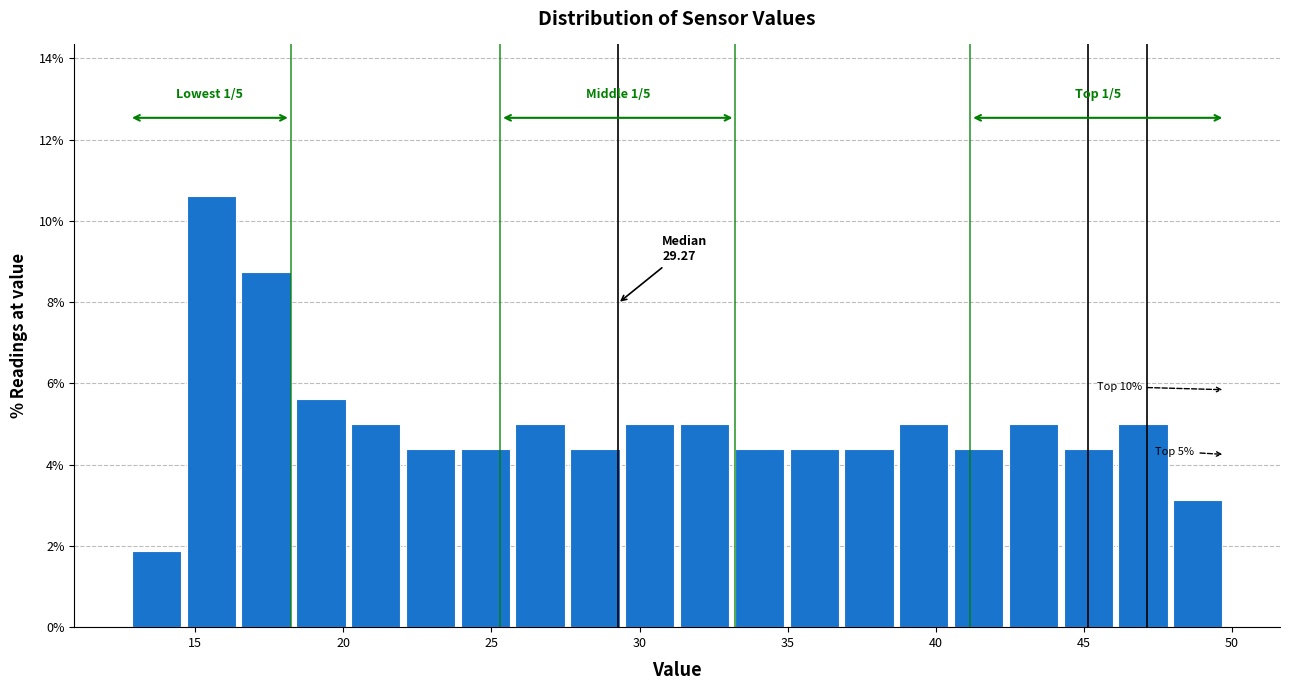

Around what value on the x-axis is the tallest bar? Give the approximate position of its centre, as read against the axis.

15.5